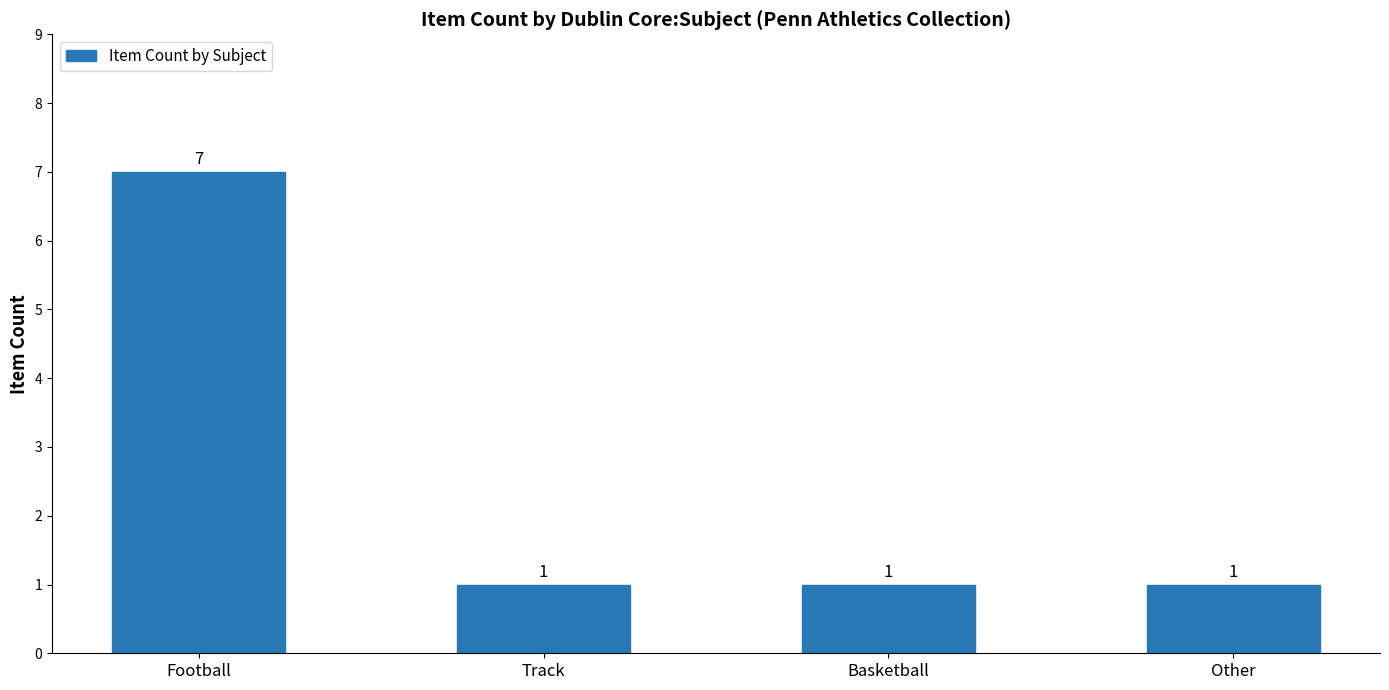

Read the value at Basketball.

1